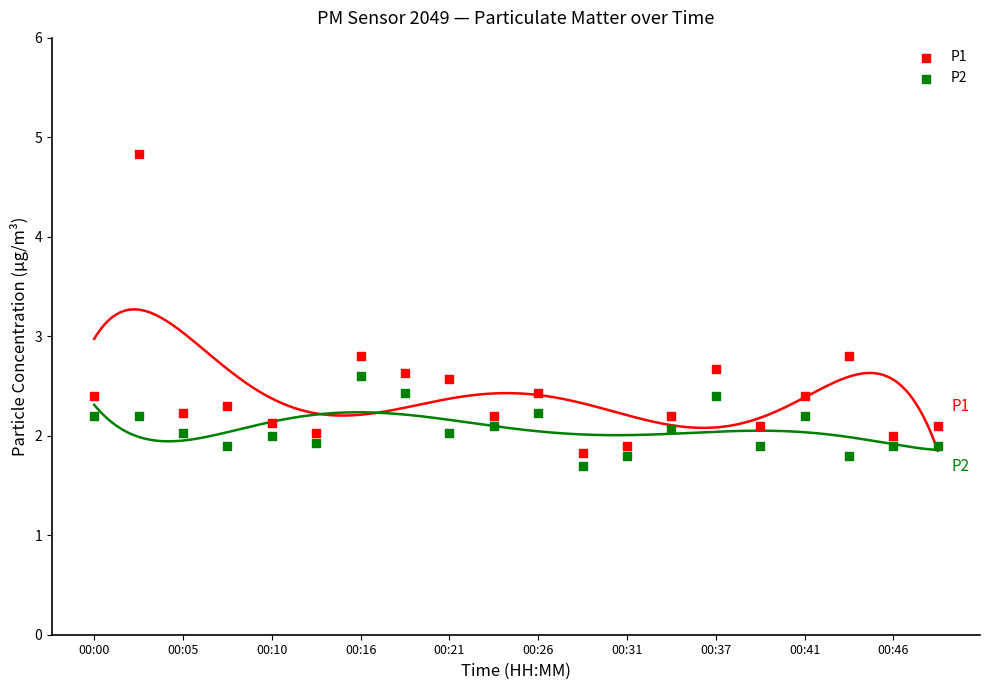

Which series has the widest spread of Y values?

P1